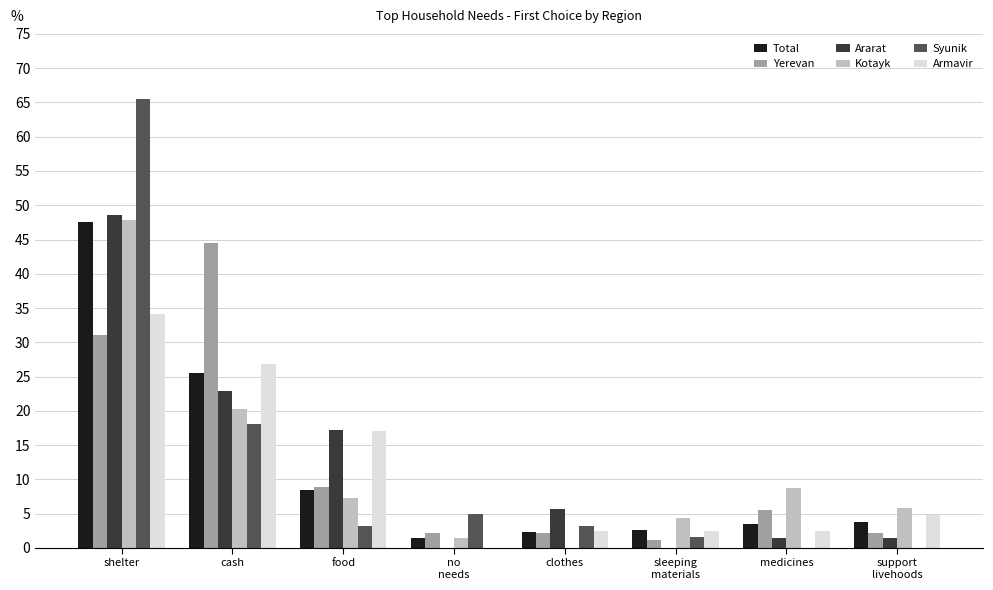

The Armavir series shows 2.4 at sleeping
materials. True or false?

True